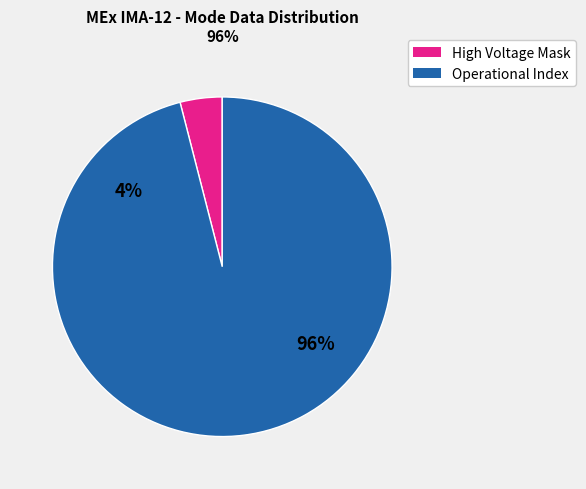

Is there a majority slice in this chart?

Yes